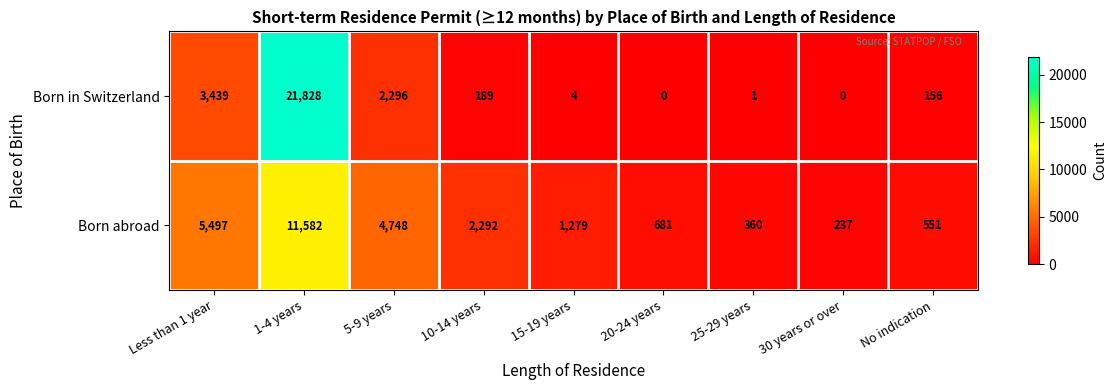

What is the difference between the second highest and minimum values in the Born abroad series?

5260